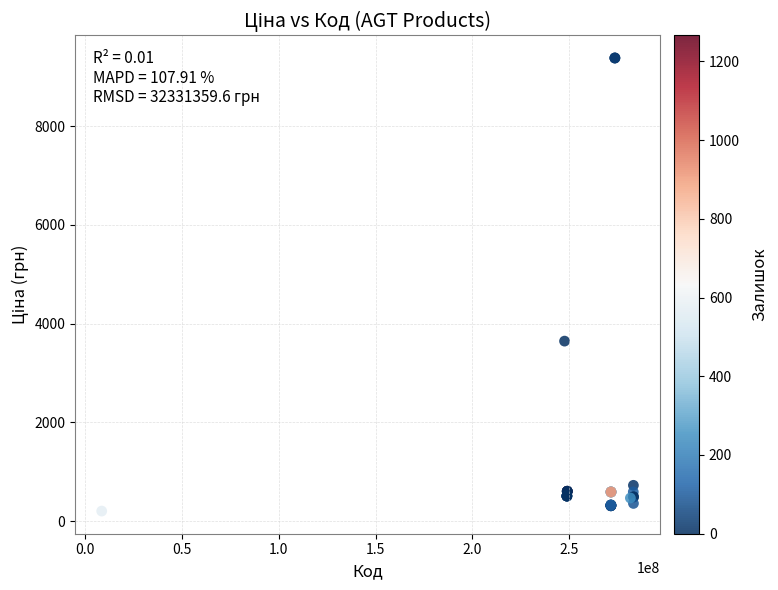

What Y value in the scatter plot is closest to 4793?

3646.5